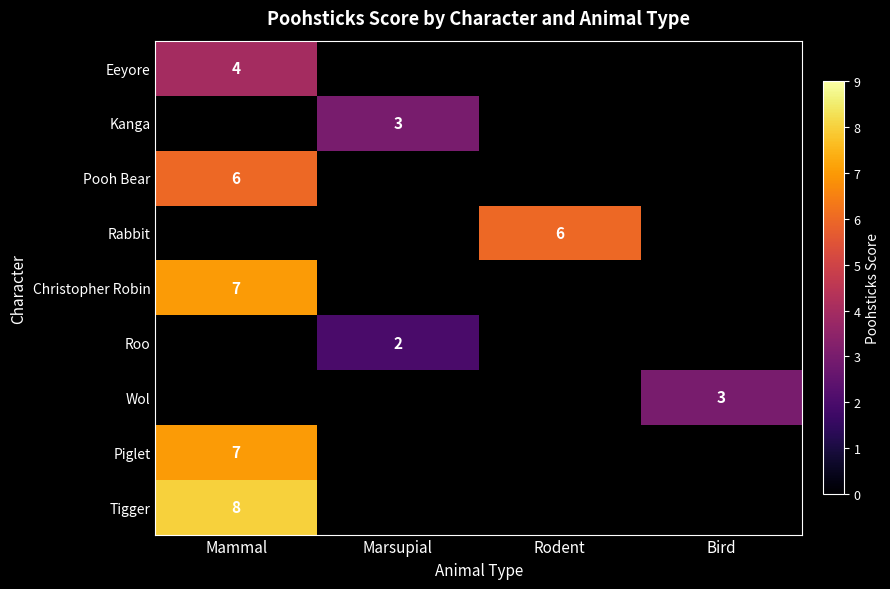

True or false: Wol has a value of 3 at Bird.

True